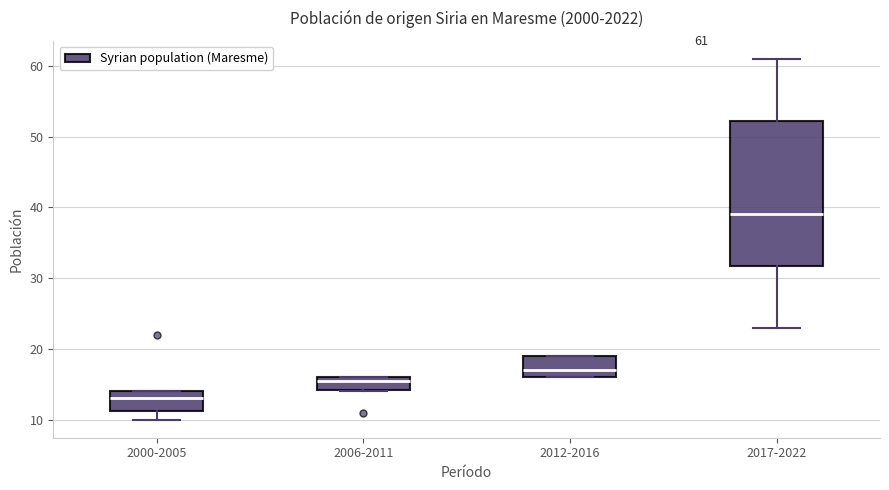

Which box is the tallest, from its lower edge to its upper edge?

2017-2022